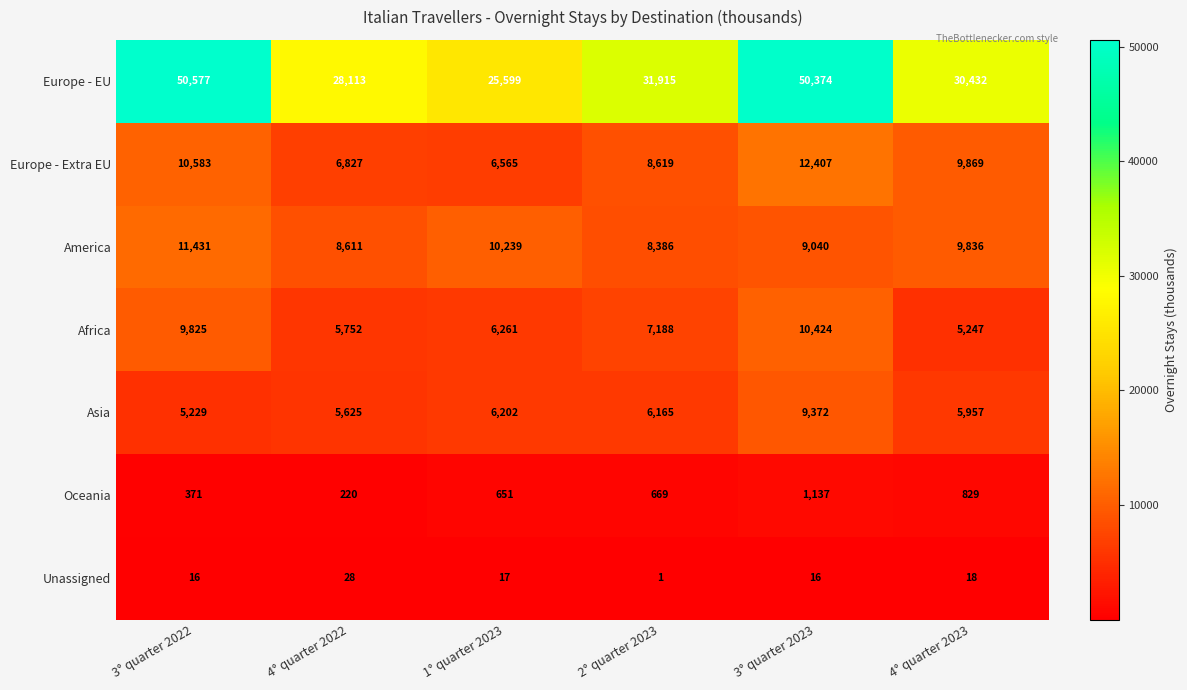

What value does the Europe - EU series have at 2° quarter 2023, to the nearest 10?

31920